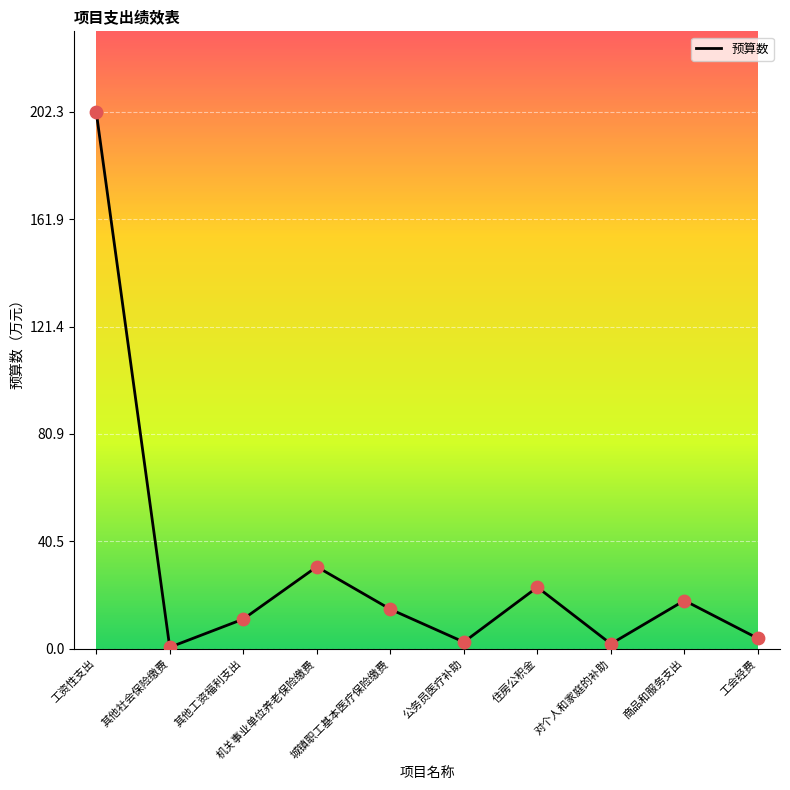

Which has a higher value, 对个人和家庭的补助 or 其他工资福利支出?

其他工资福利支出